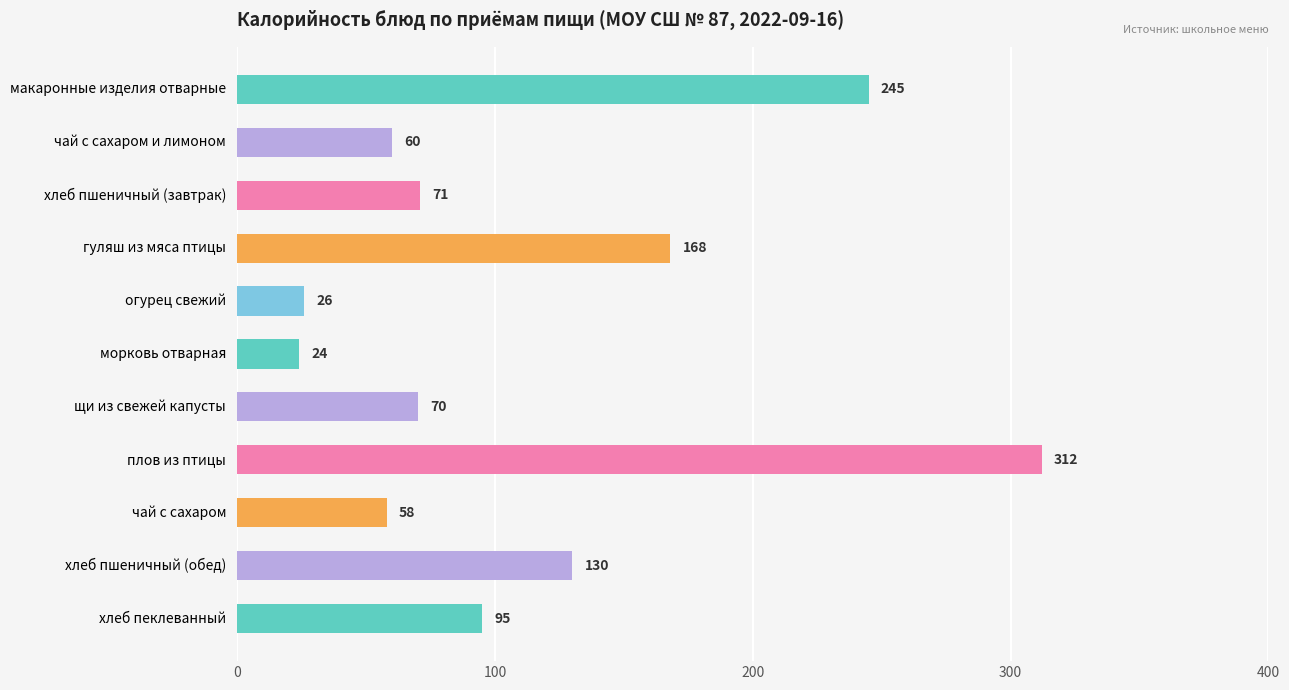

What is the value of the 7th bar from the top?

70